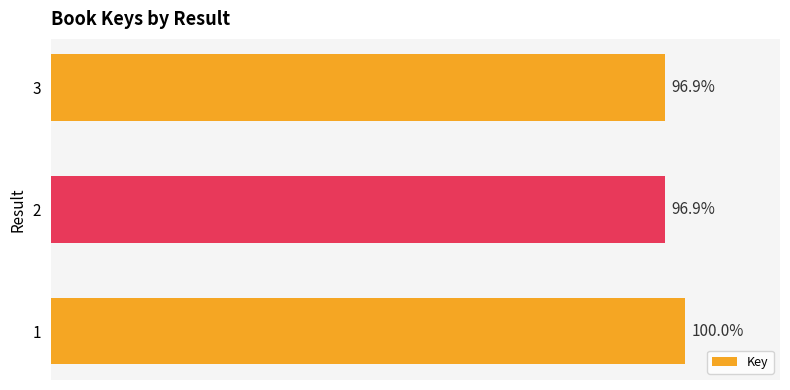

Does the chart contain any negative values?

No